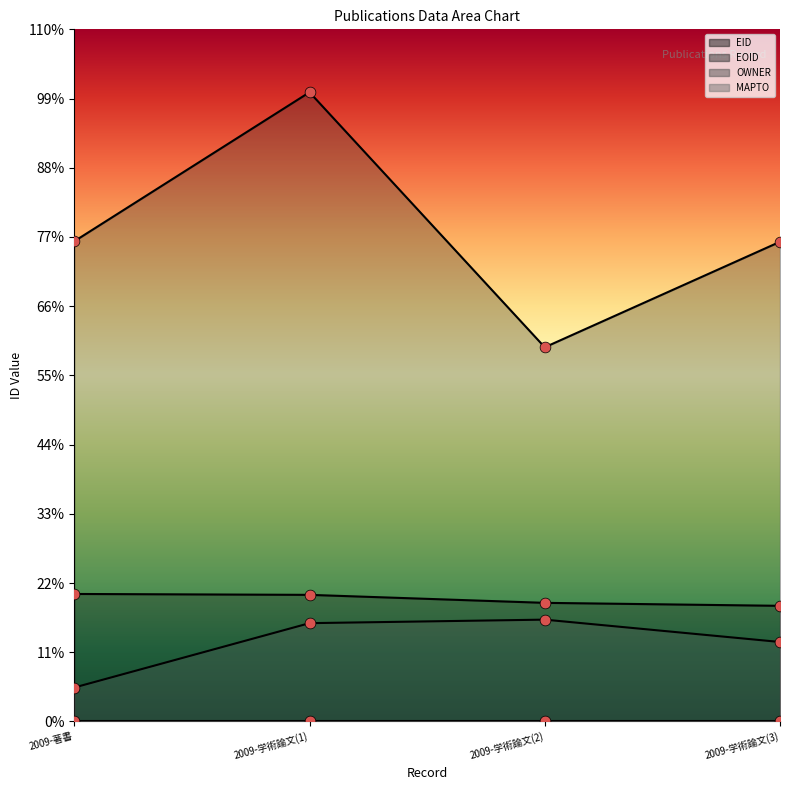

Is the value of EID at 2009-学術論文(3) greater than the value of EOID at 2009-著書?

No